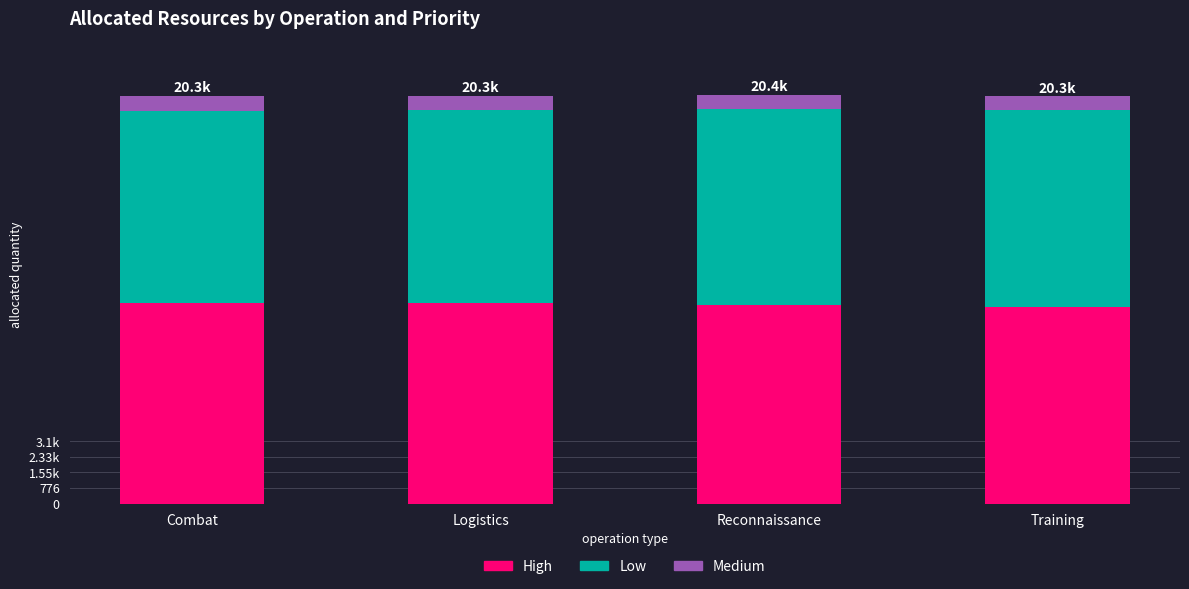

What is the average value of the High series?

9924